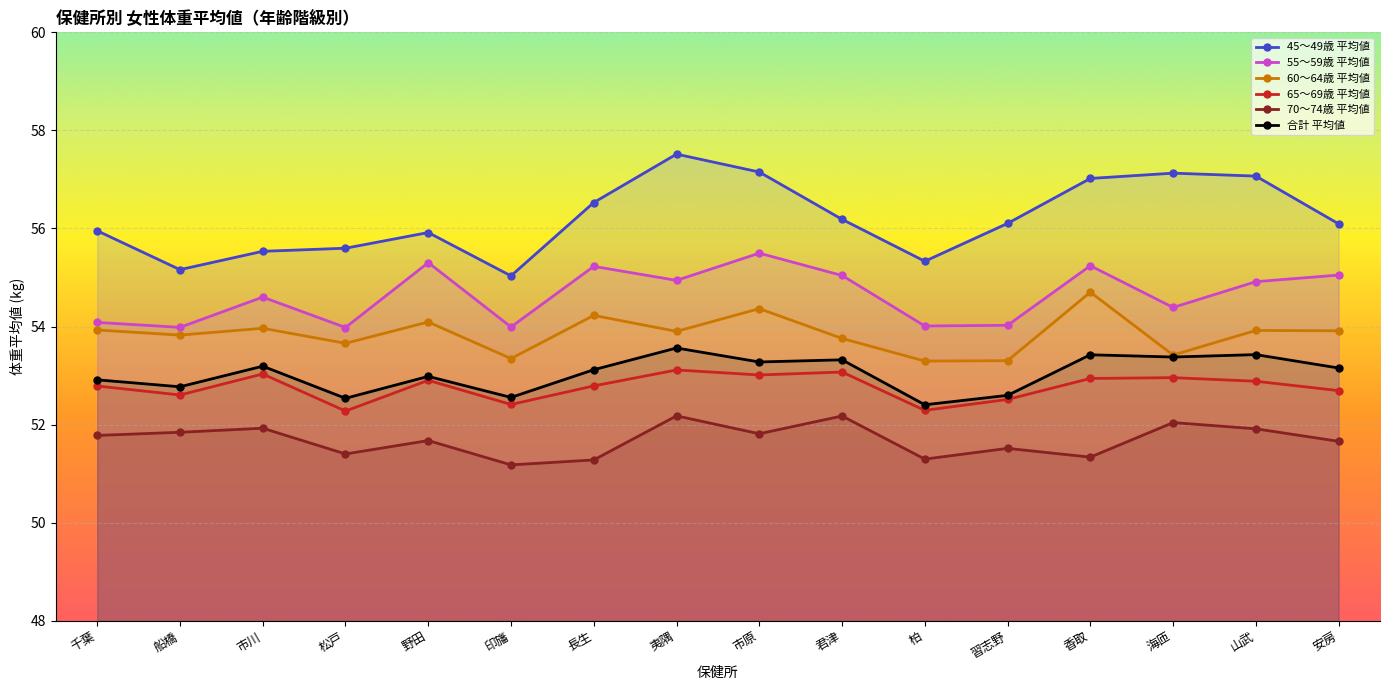

At how many categories does at least one series exceed 53?

16